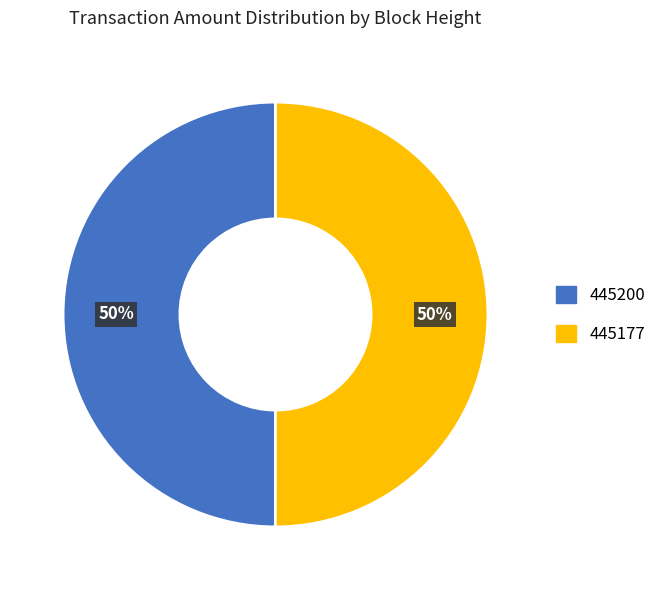

The 445177 slice represents 50% of the pie. True or false?

True